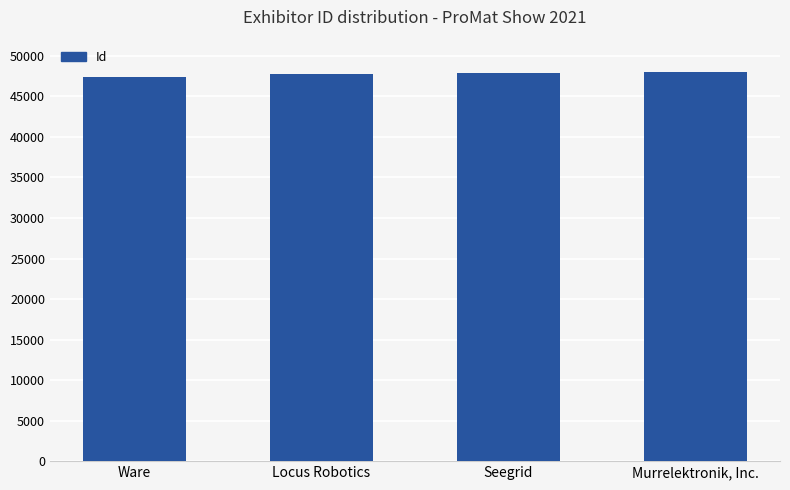

Is it true that the value at Ware is 82785?

False